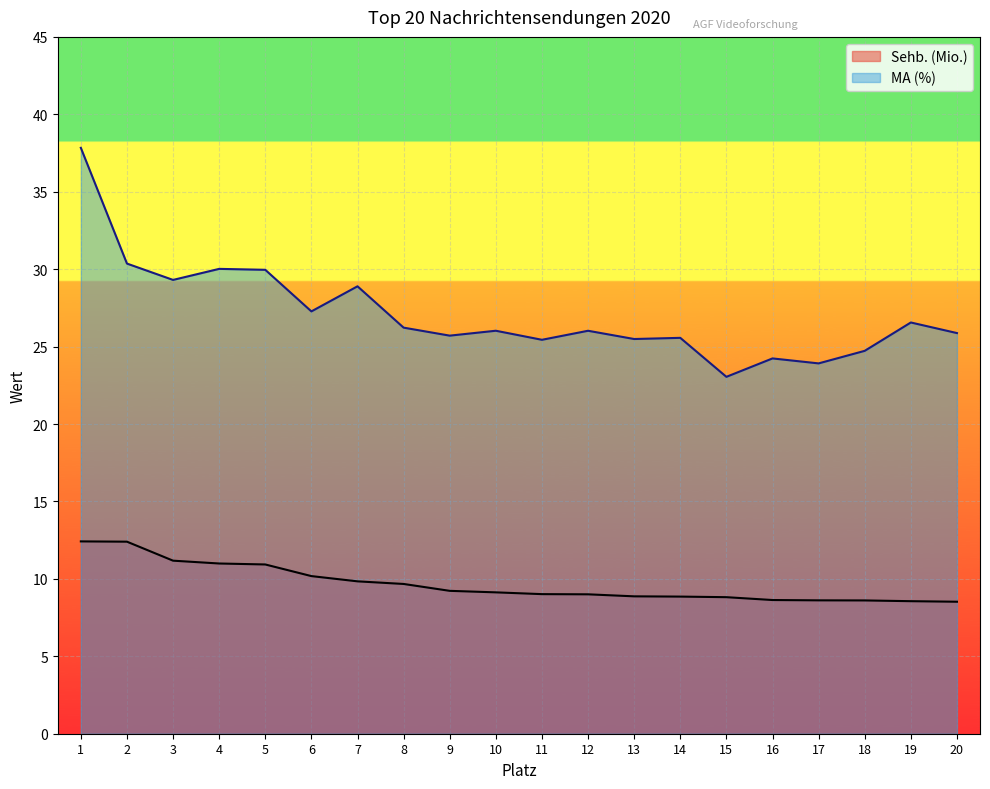

Reading right to left, extract all data points from this chart.

Sehb. (Mio.): 20=8.5	19=8.6	18=8.6	17=8.6	16=8.6	15=8.8	14=8.9	13=8.9	12=9.0	11=9.0	10=9.1	9=9.2	8=9.7	7=9.8	6=10.2	5=10.9	4=11.0	3=11.2	2=12.4	1=12.4
MA (%): 20=25.9	19=26.6	18=24.7	17=23.9	16=24.2	15=23.0	14=25.6	13=25.5	12=26.0	11=25.4	10=26.0	9=25.7	8=26.2	7=28.9	6=27.3	5=30.0	4=30.0	3=29.3	2=30.4	1=37.8